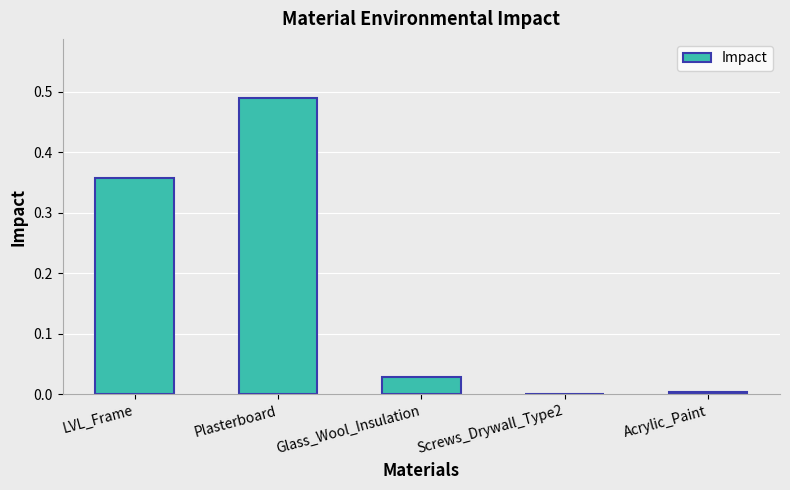

Are the bars horizontal?

No